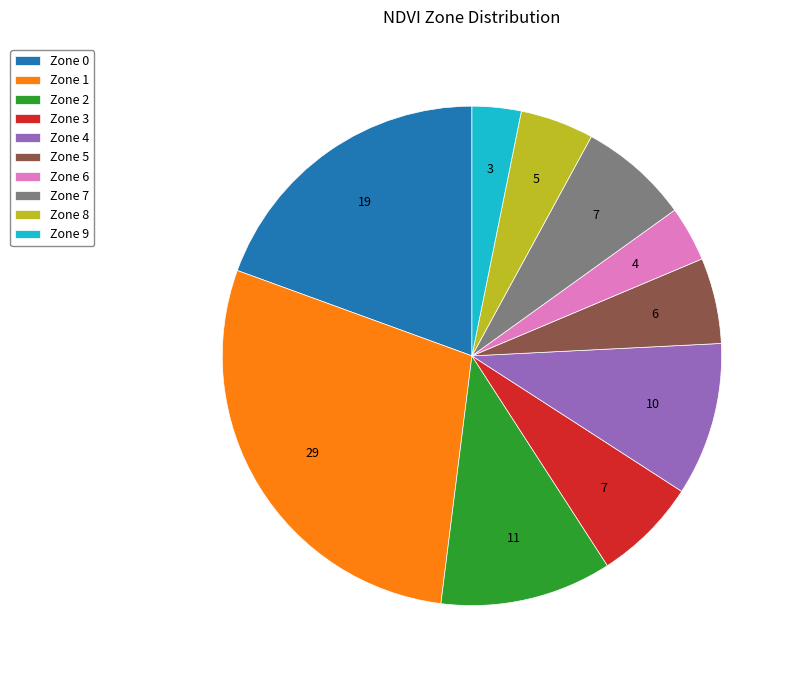

Which slice is the largest?

Zone 1